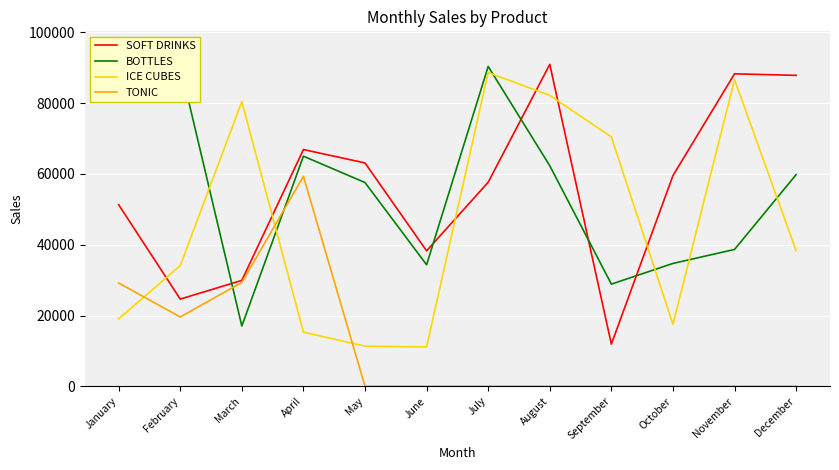

How many data points in SOFT DRINKS are less than 59531?

6